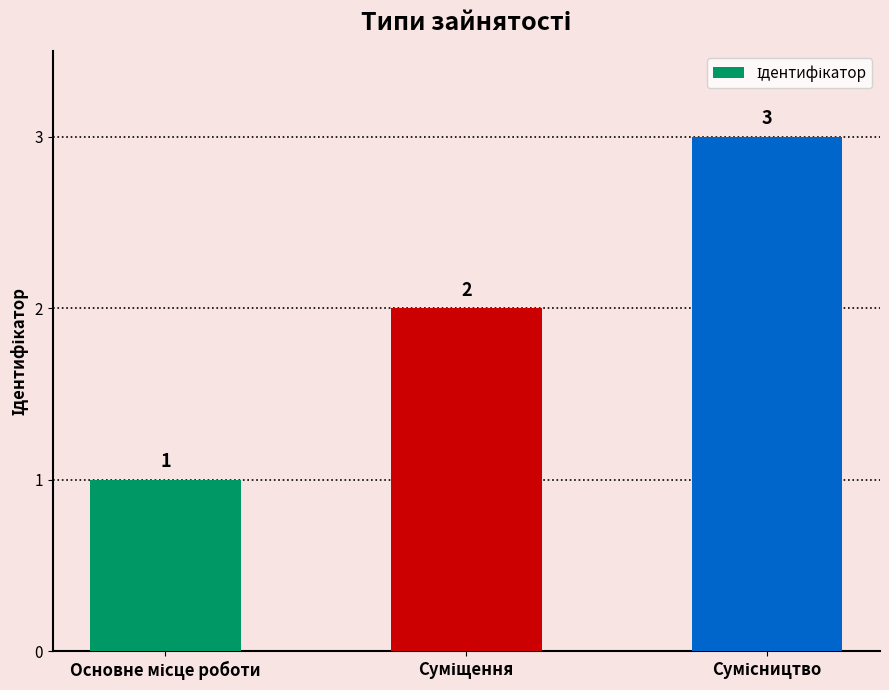

What is the sum of all values?

6